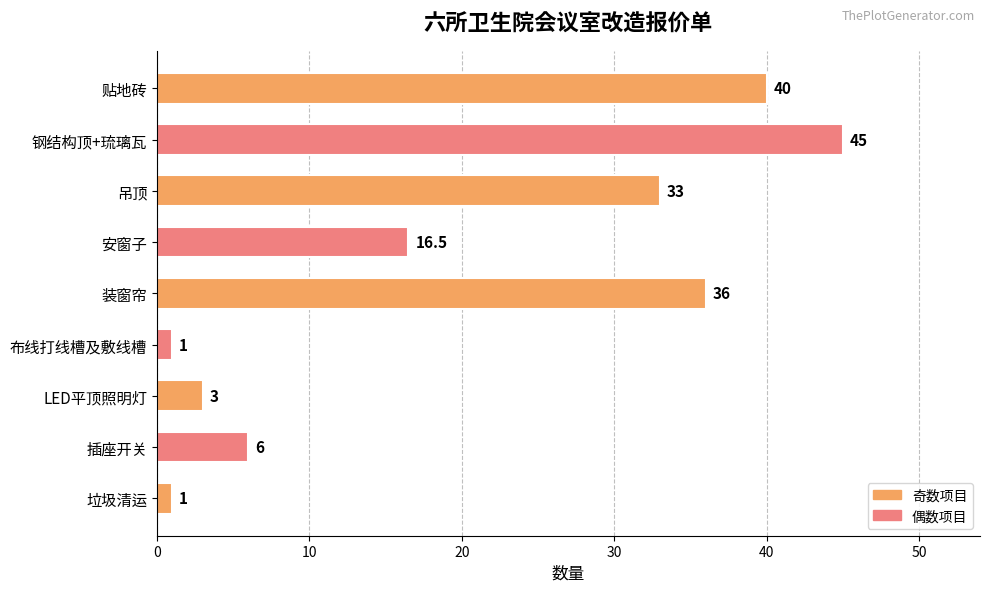

What is the minimum value shown in the chart?

1.0